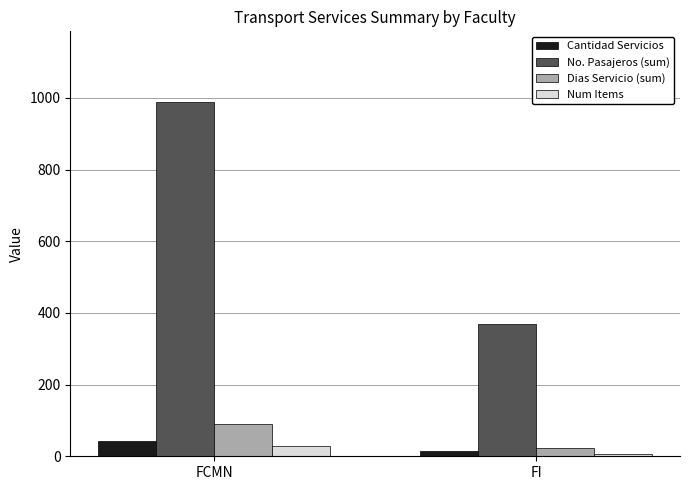

Rank the categories by Dias Servicio (sum) value from lowest to highest.

FI, FCMN